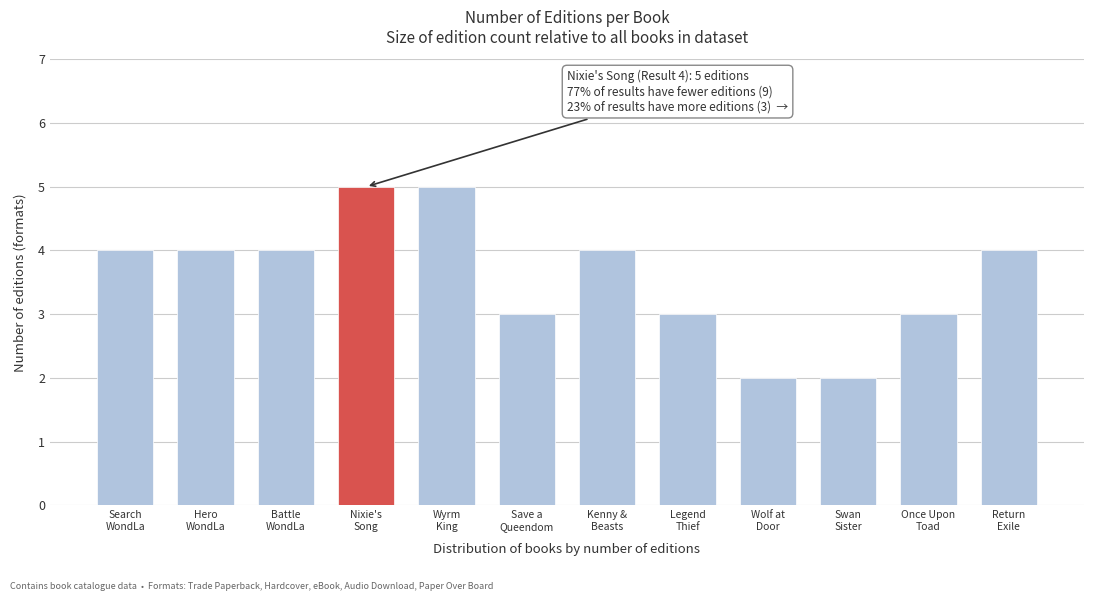

Reading left to right, extract all data points from this chart.

4	4	4	5	5	3	4	3	2	2	3	4